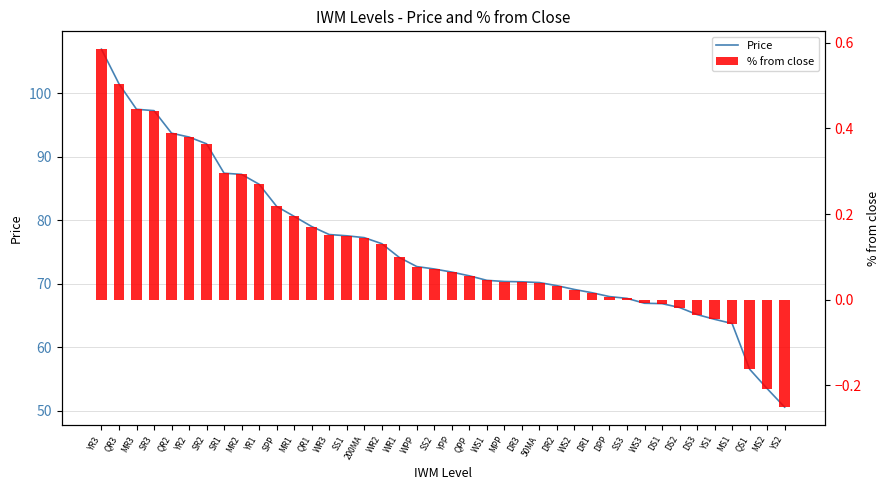

Count the number of data series in this chart.

2